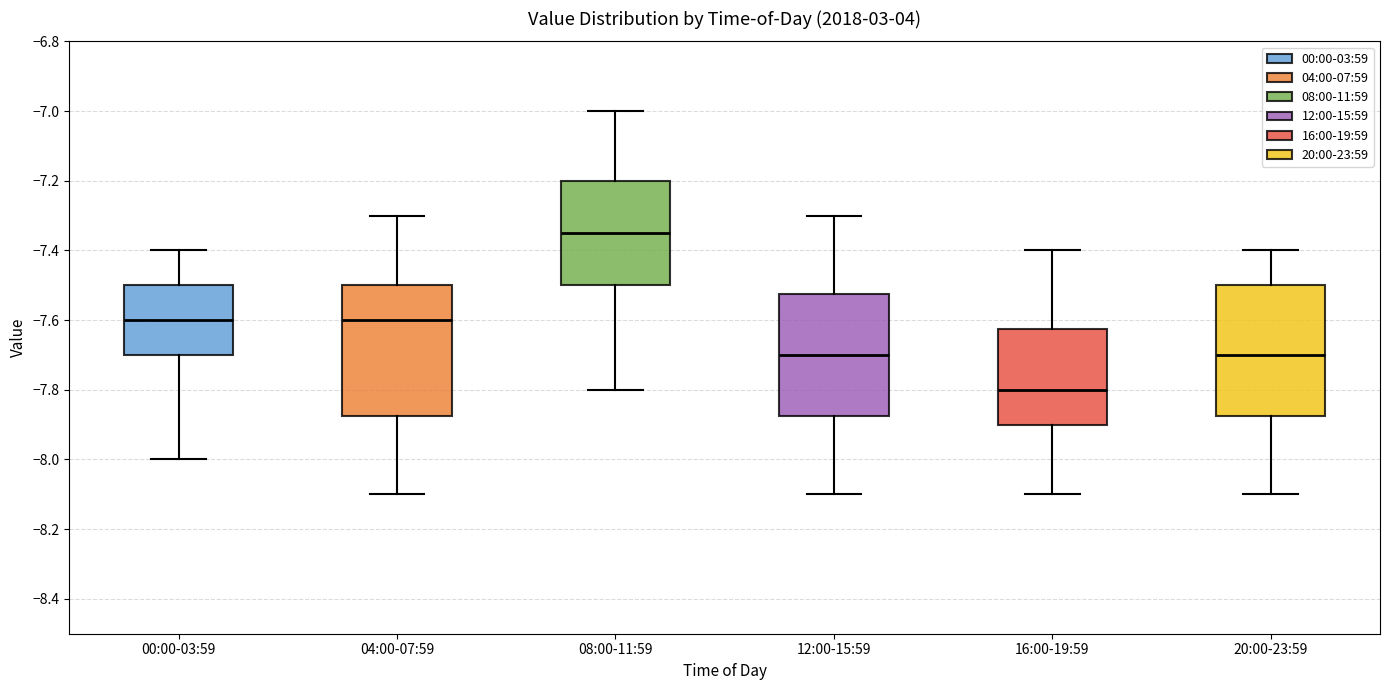

Which box has the highest median line?

08:00-11:59